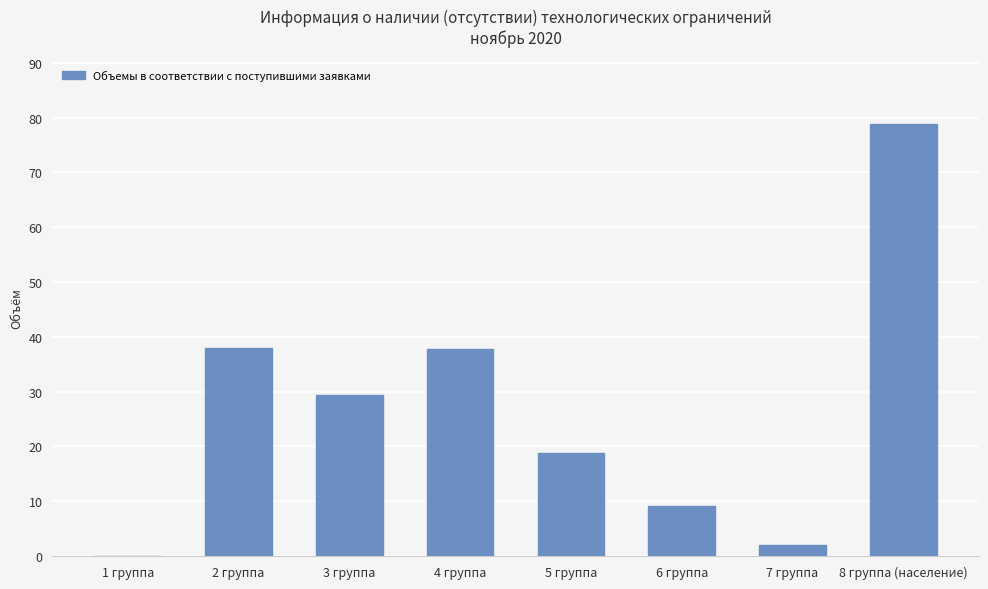

What is the change in value from 6 группа to 7 группа?

-7.1